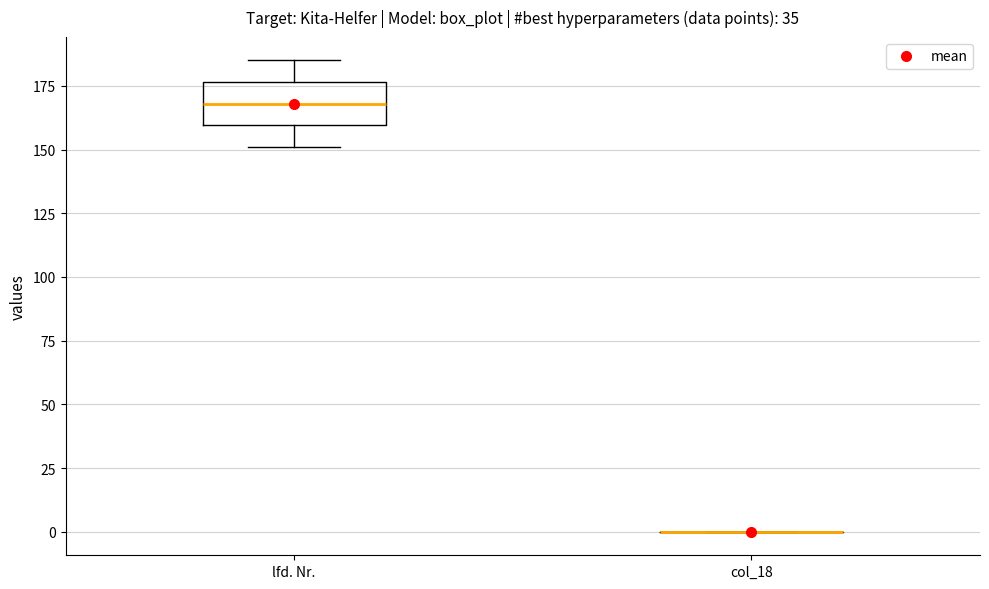

Comparing the boxes themselves (not the whiskers), which one is the tallest?

lfd. Nr.